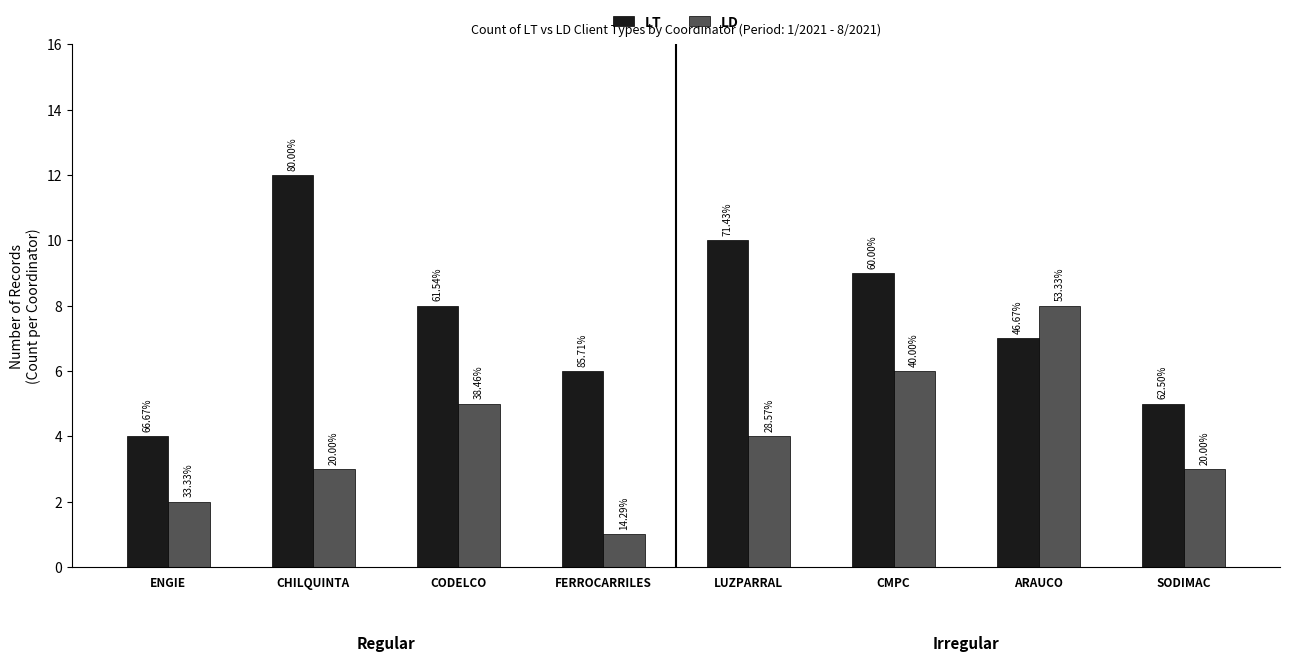

Which label corresponds to the smallest value in the chart?

FERROCARRILES